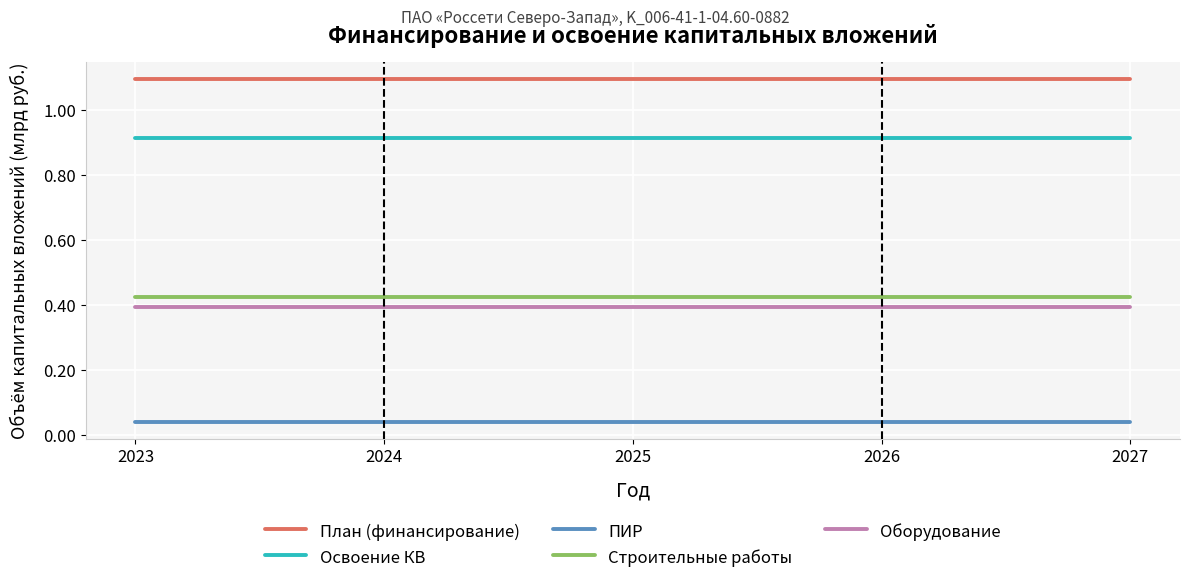

How many distinct data groups are displayed?

5